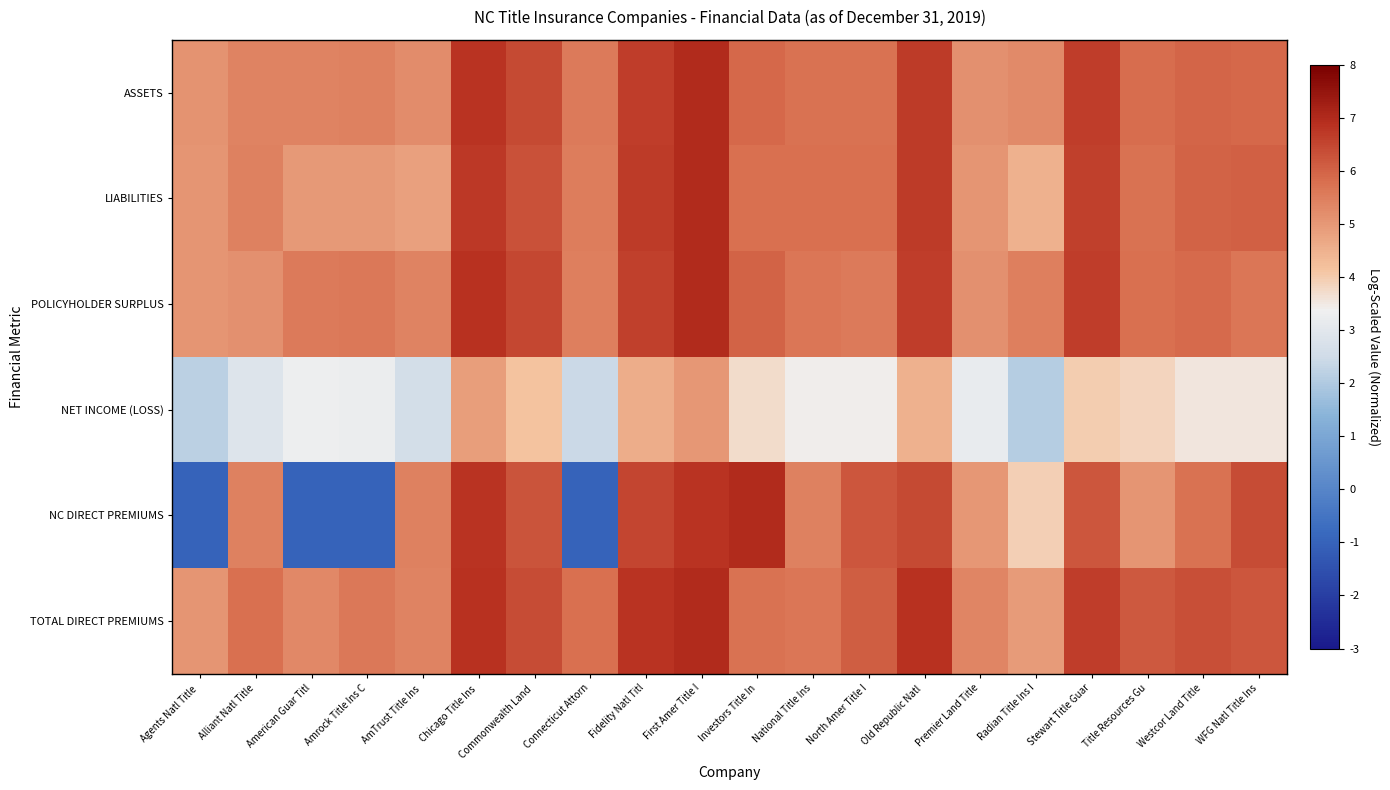

How many series are shown in this chart?

6